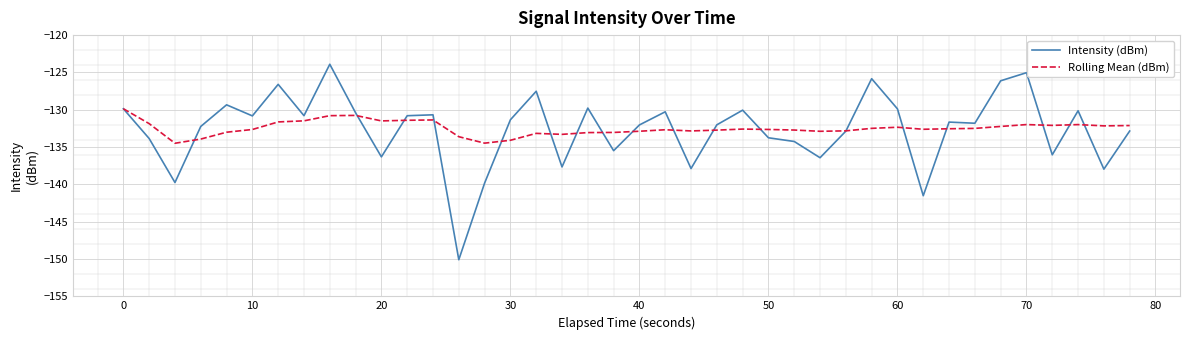

Which series has the largest range (max minus min)?

Intensity (dBm)